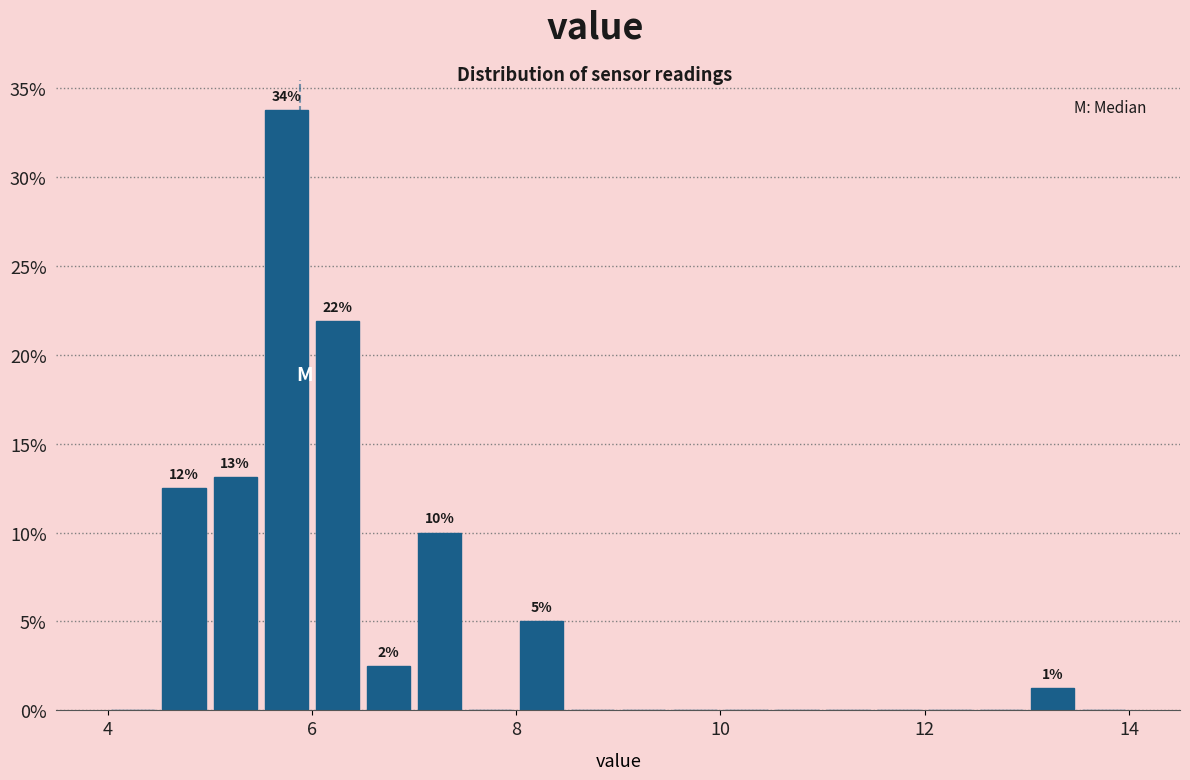

Read against the x-axis, roughly where is the centre of the tallest bar?

5.8